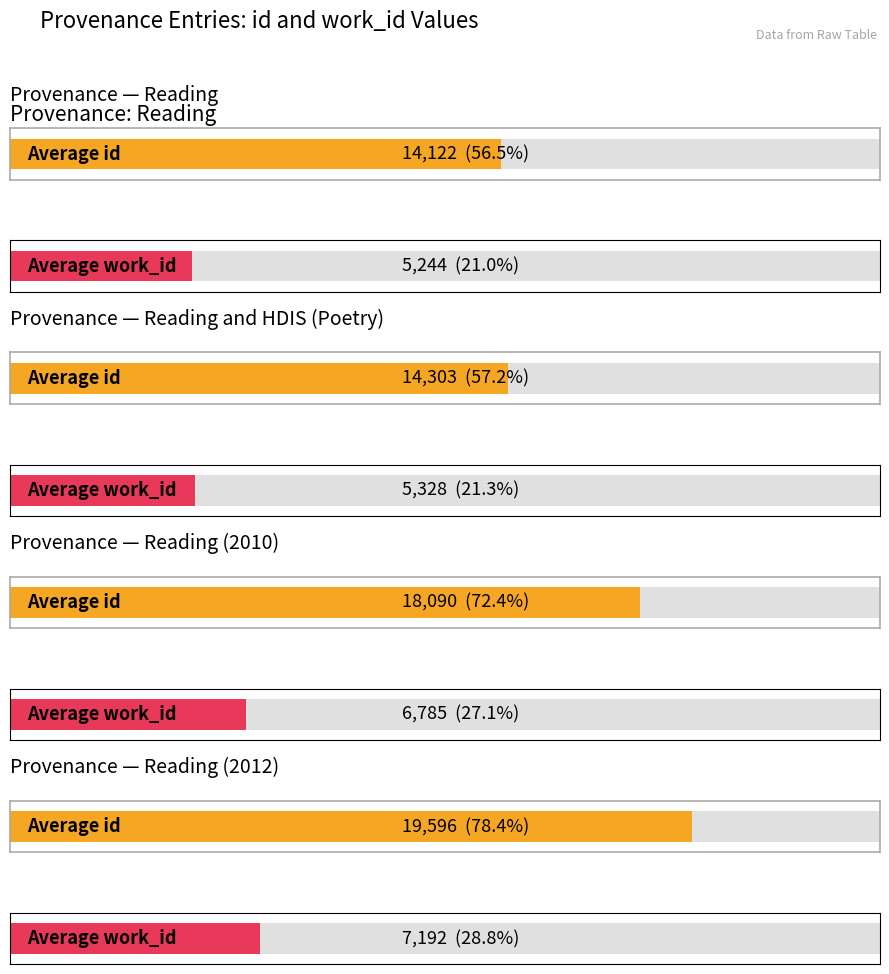

How many groups of bars are there?

4